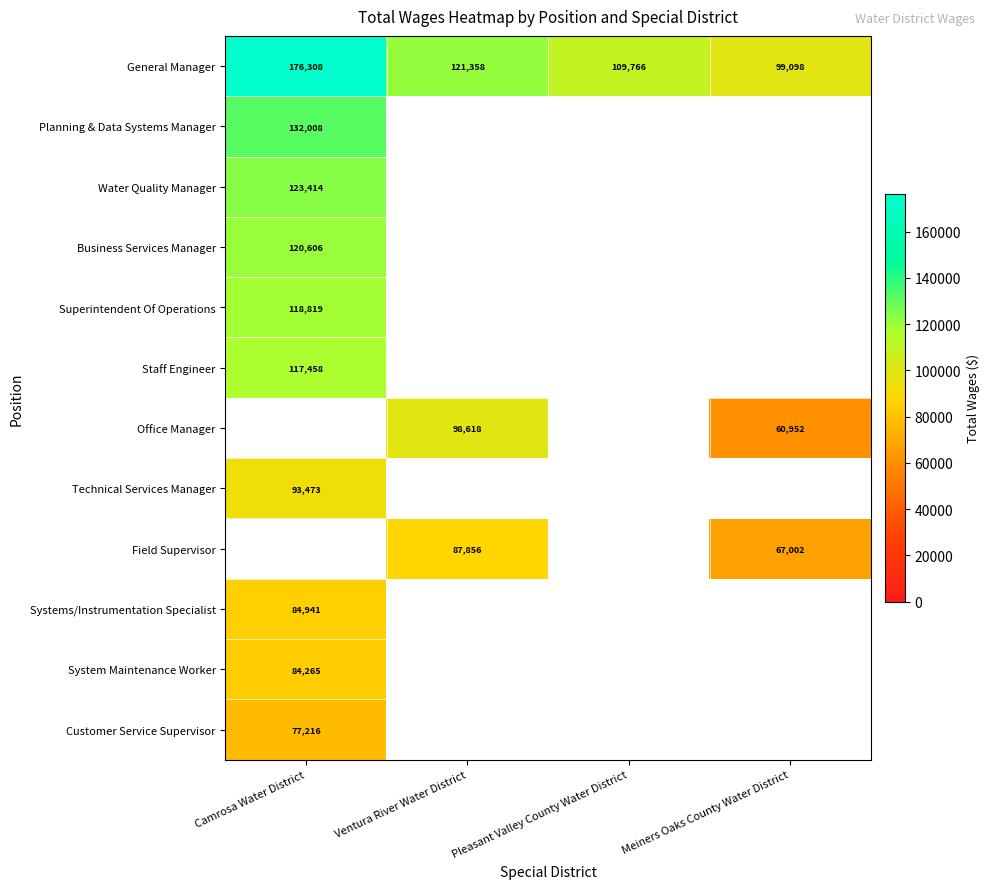

The Office Manager series shows 98618 at Ventura River Water District. True or false?

True